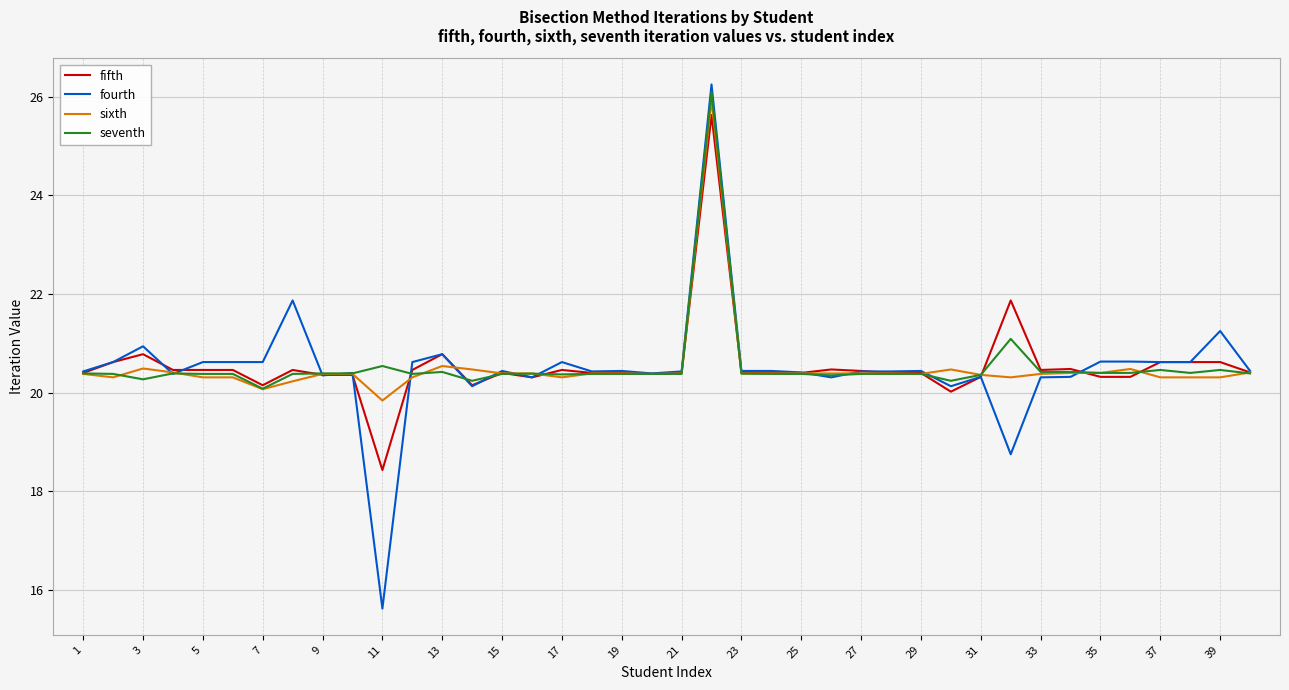

What are all the series names shown in the legend?

fifth, fourth, sixth, seventh